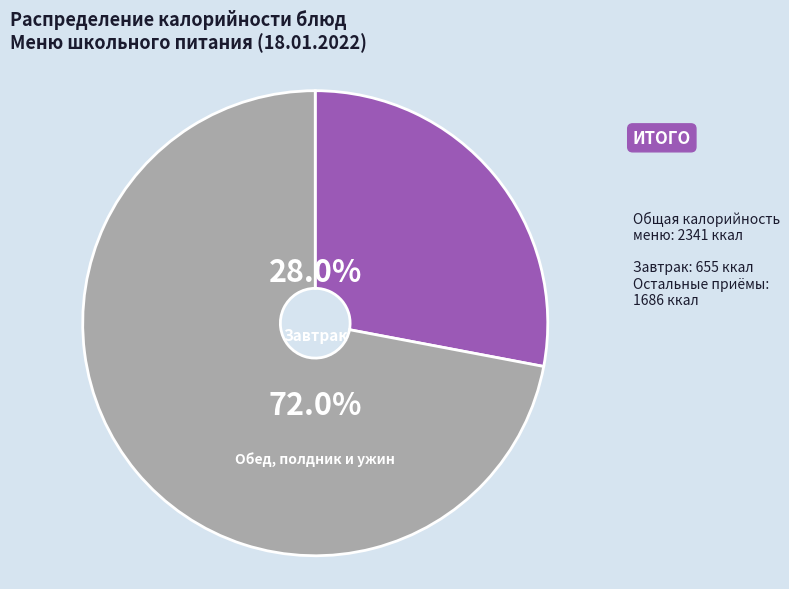

Is there any slice that represents more than half of the pie?

Yes